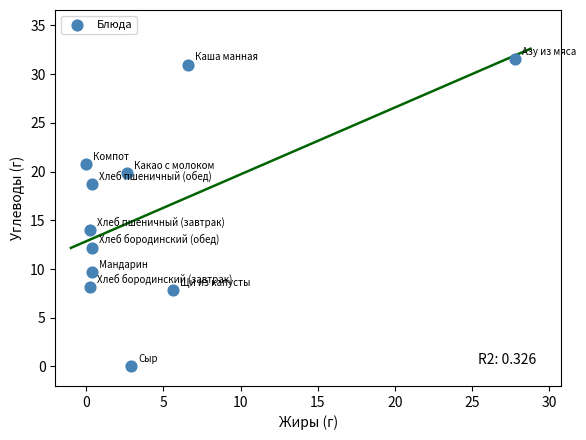

What Y value in the scatter plot is closest to 15?

14.0